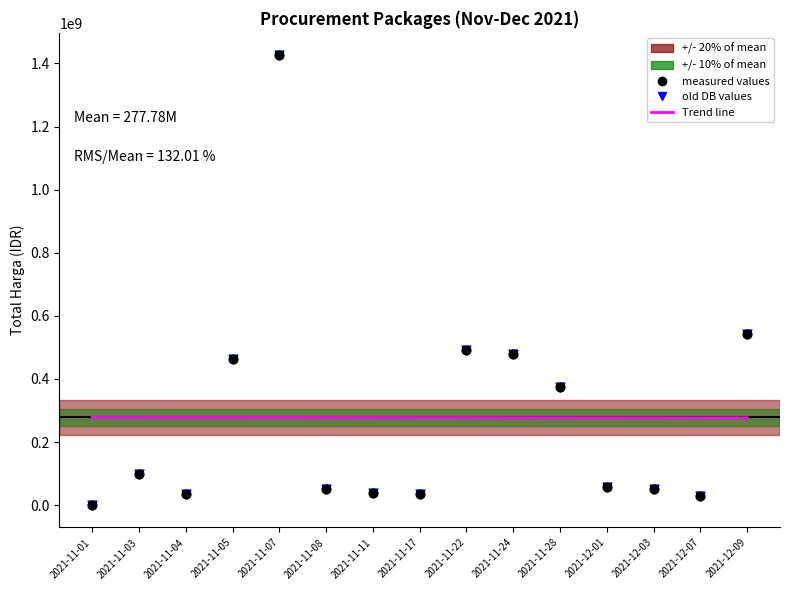

What is the ratio of the value at 2021-11-07 to the value at 2021-12-01?

25.4